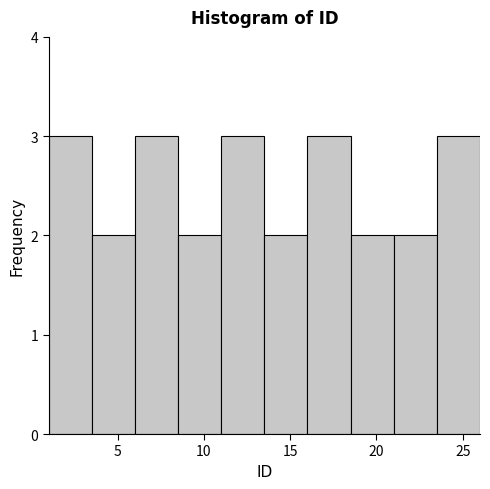

Reading left to right, transcribe this chart: for each bar, give the range it covers on the x-axis and its height. The values are not printed on the chart, so give them approximately, as read against the axis.

1.0 to 3.5: 3
3.5 to 6.0: 2
6.0 to 8.5: 3
8.5 to 11.0: 2
11.0 to 13.5: 3
13.5 to 16.0: 2
16.0 to 18.5: 3
18.5 to 21.0: 2
21.0 to 23.5: 2
23.5 to 26.0: 3